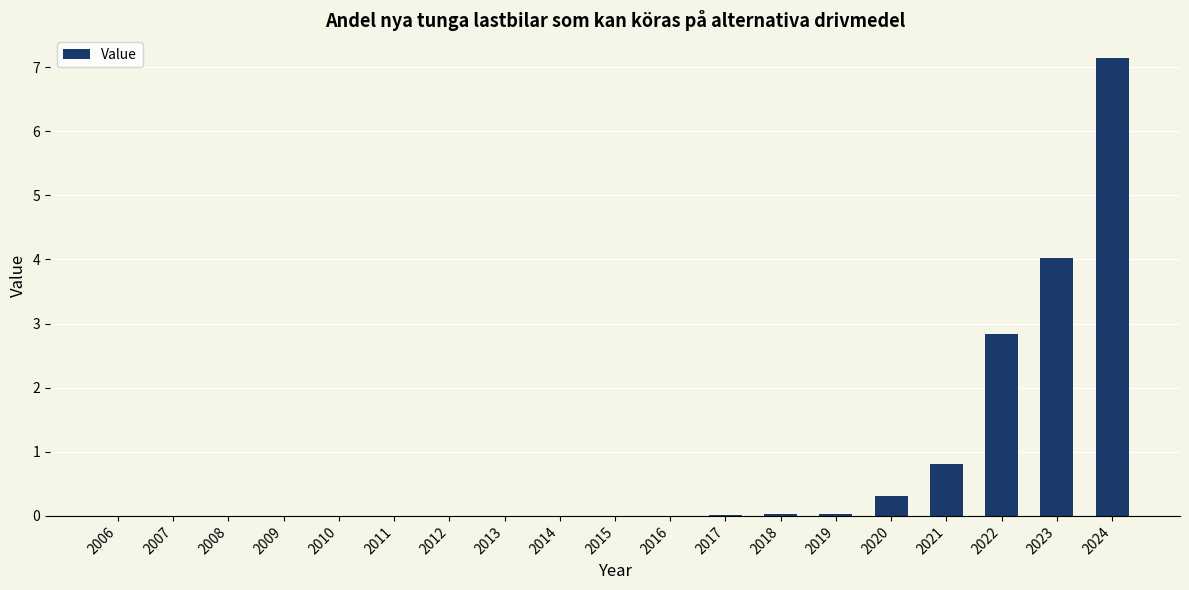

What is the sum of all values?

15.2